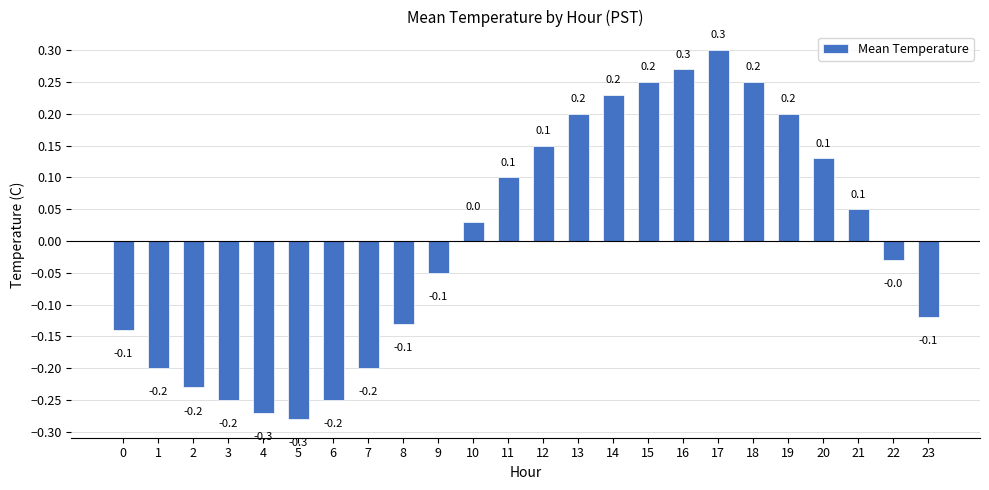

What is the difference between the values at 5 and 18?

0.5